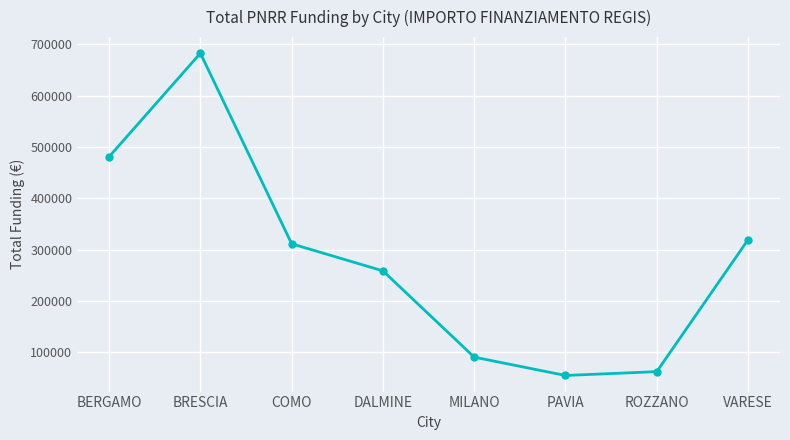

List the labels in order of value, largest first.

BRESCIA, BERGAMO, VARESE, COMO, DALMINE, MILANO, ROZZANO, PAVIA